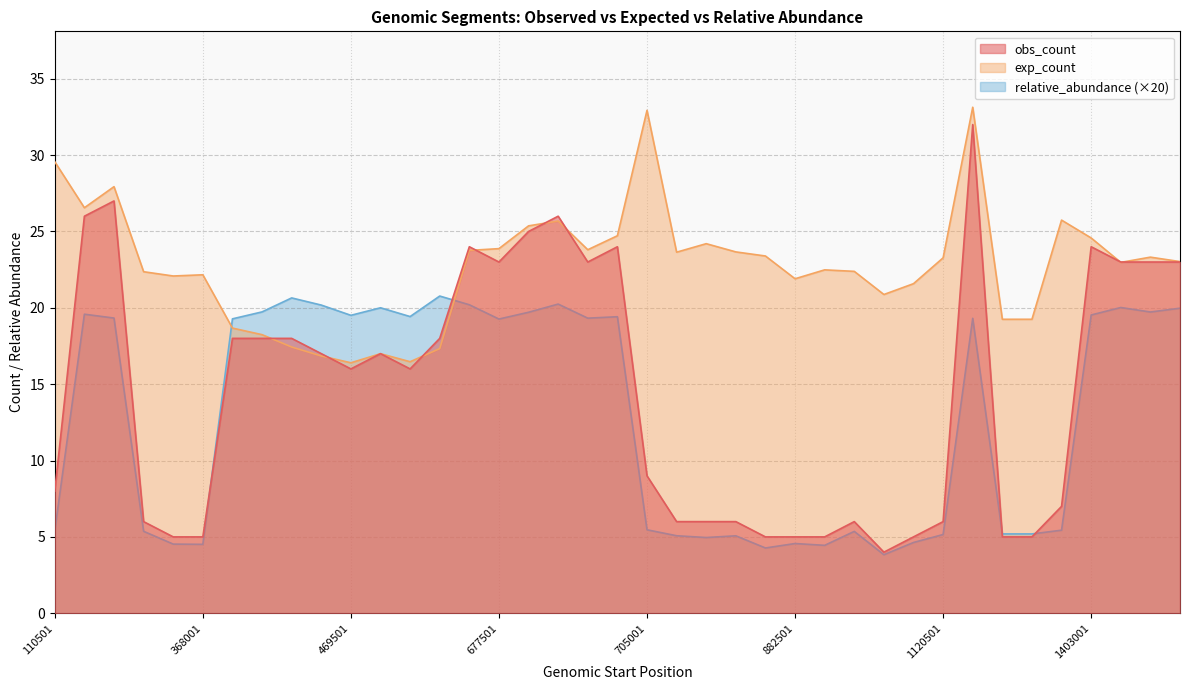

Which category has the highest value across all series?

1247001